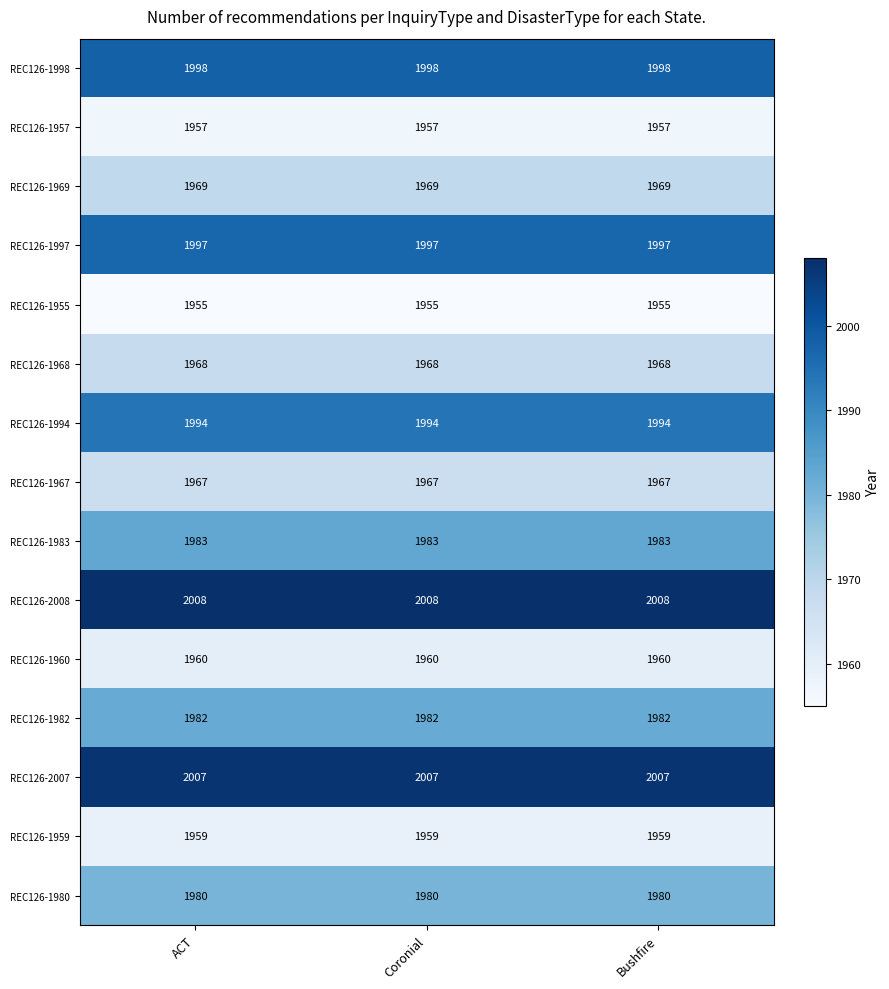

What is the lowest value of the REC126-2007 series?

2007